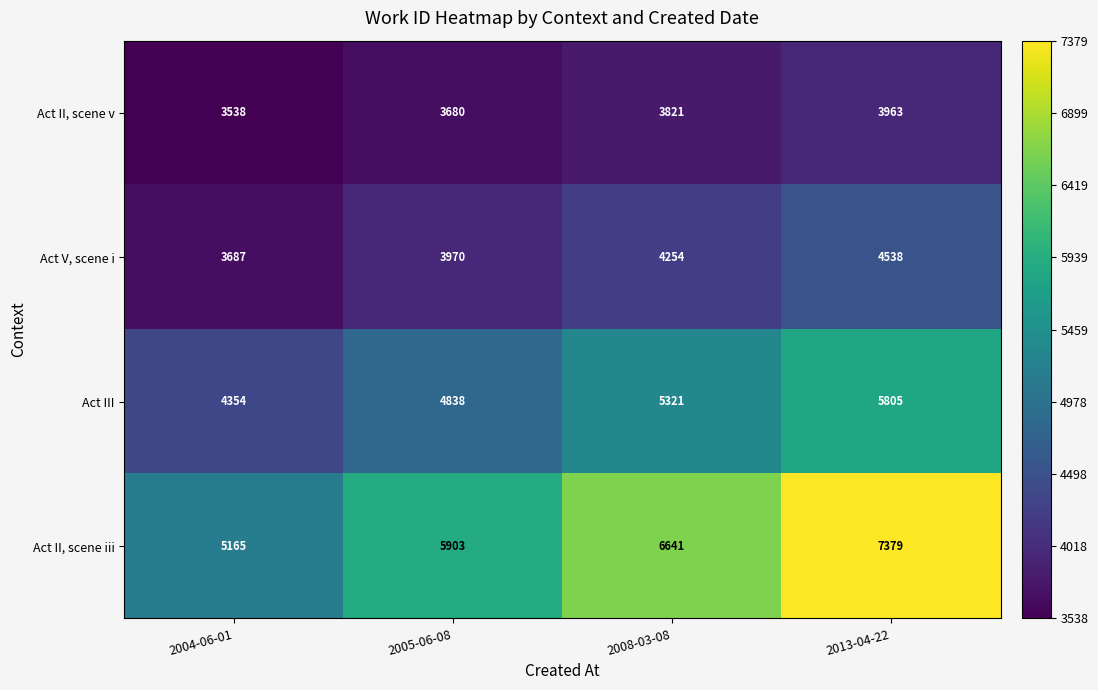

What is the minimum value shown in the chart?

3538